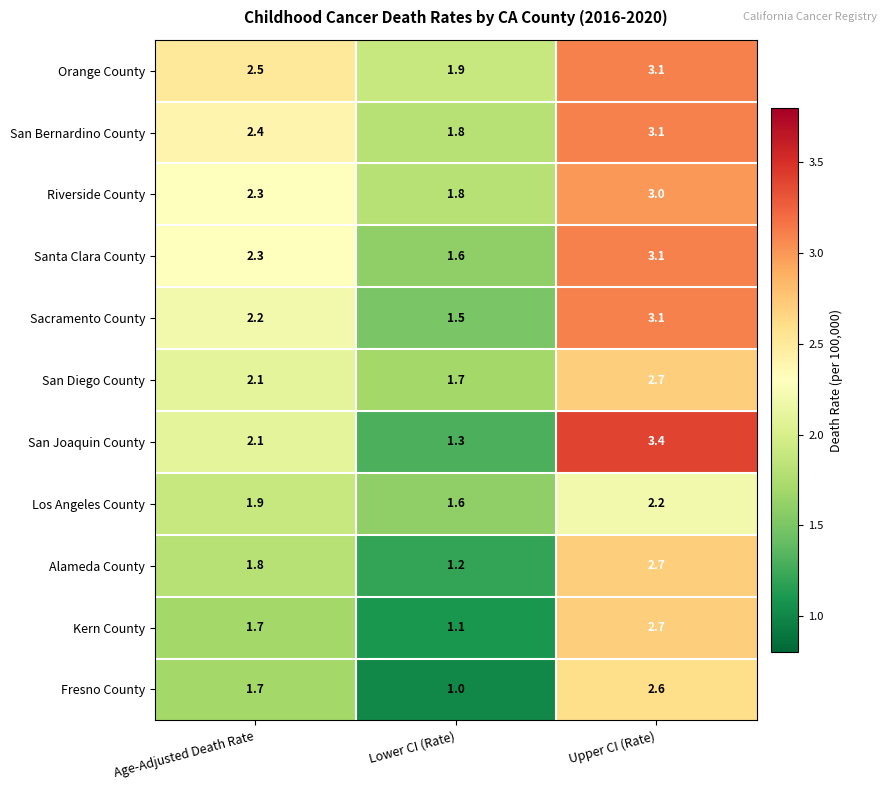

What is the difference between the highest and lowest values at Lower CI (Rate)?

0.9